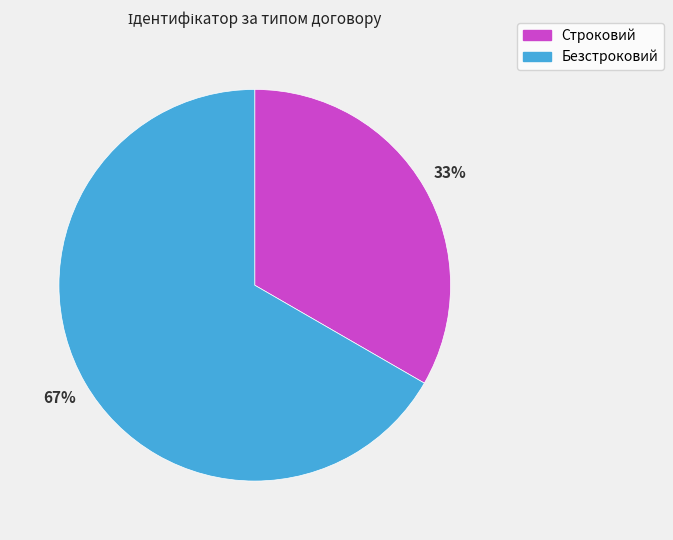

To the nearest percent, what is the average slice percentage?

50%